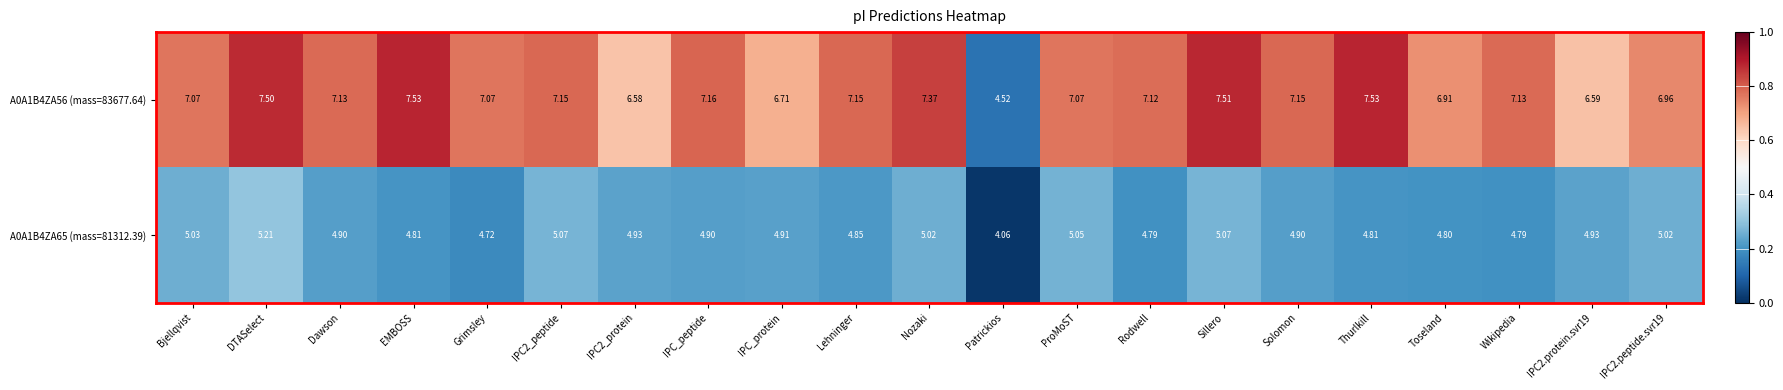

Which category has the lowest value in the A0A1B4ZA65 (mass=81312.39) series?

Patrickios